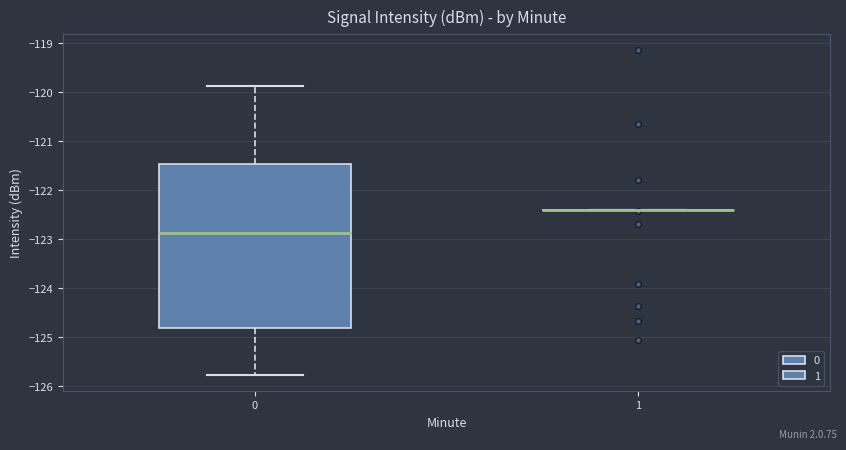

Where does the median line of the box at x = 0 sit on the y-axis? The values are not printed on the chart, so give them approximately, as read against the axis.

-122.9